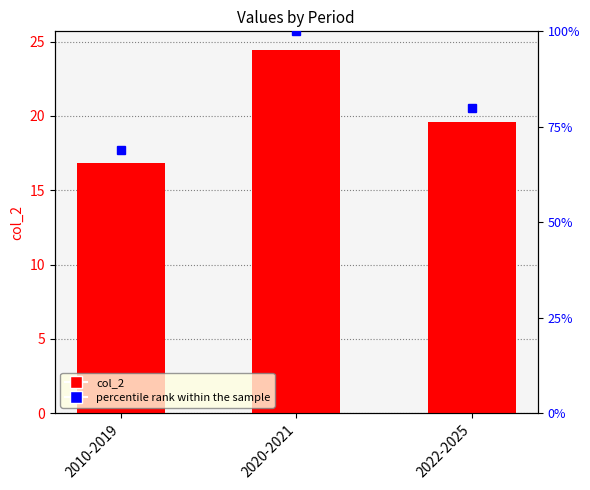

Reading left to right, transcribe all the data shown in this chart.

col_2: 16.9	24.5	19.6
percentile rank within the sample: 68.9	100.0	80.0